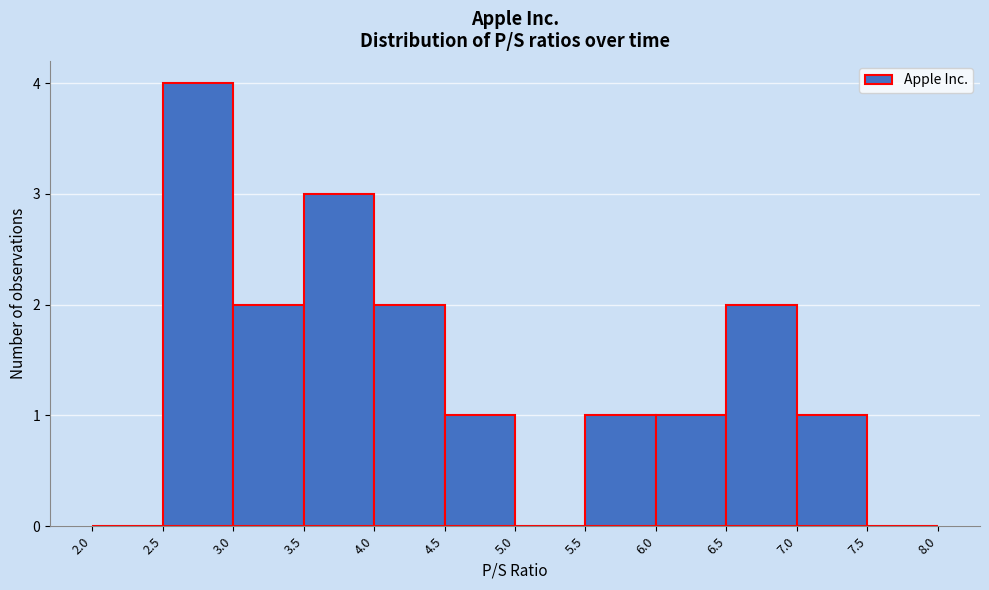

What is the height of the bar covering 6.5 to 7.0 on the x-axis? The values are not printed on the chart, so give them approximately, as read against the axis.

2